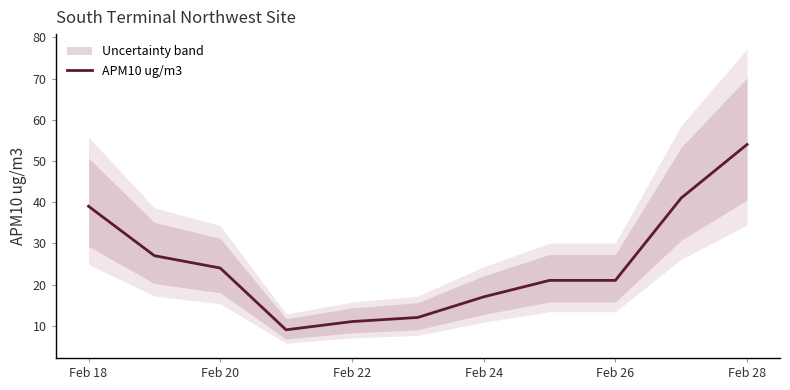

What is the value of the 8th point from the left?

21